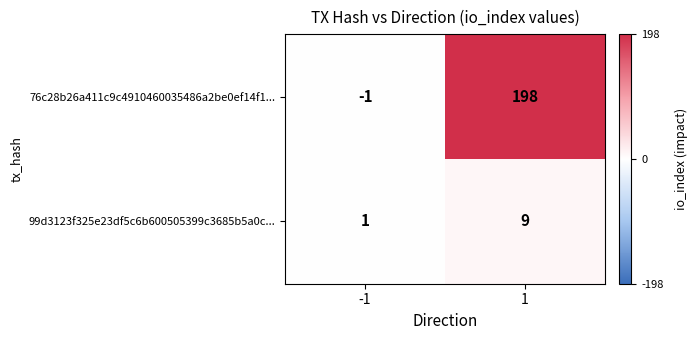

Which label corresponds to the smallest value in the chart?

-1